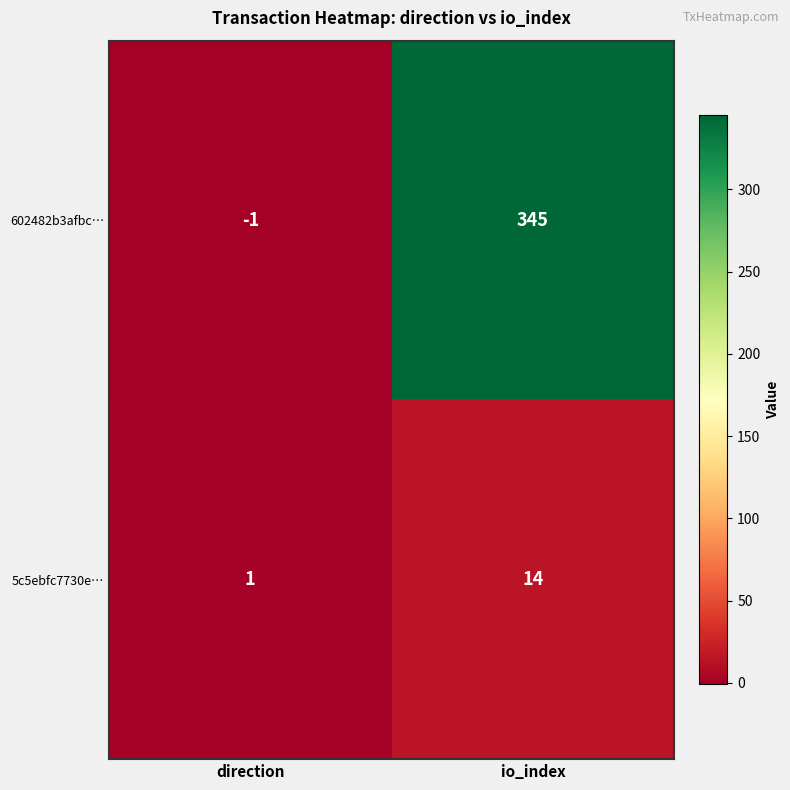

Is it true that 602482b3afbc… equals 130 at io_index?

False